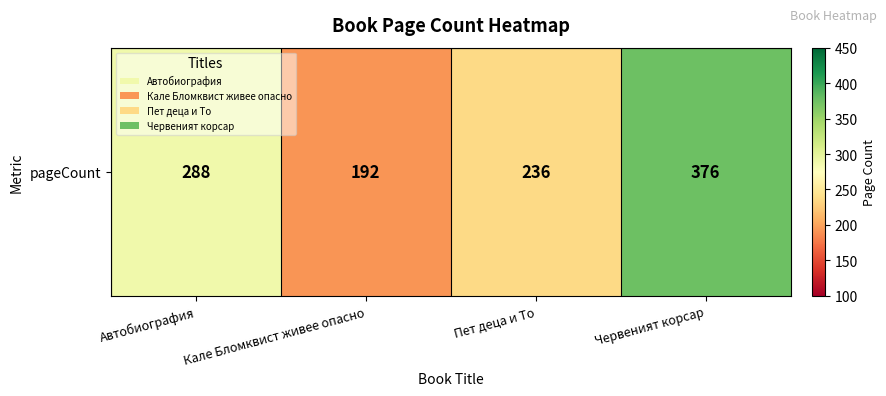

What is the difference between the values at Кале Бломквист живее опасно and Автобиография?

96